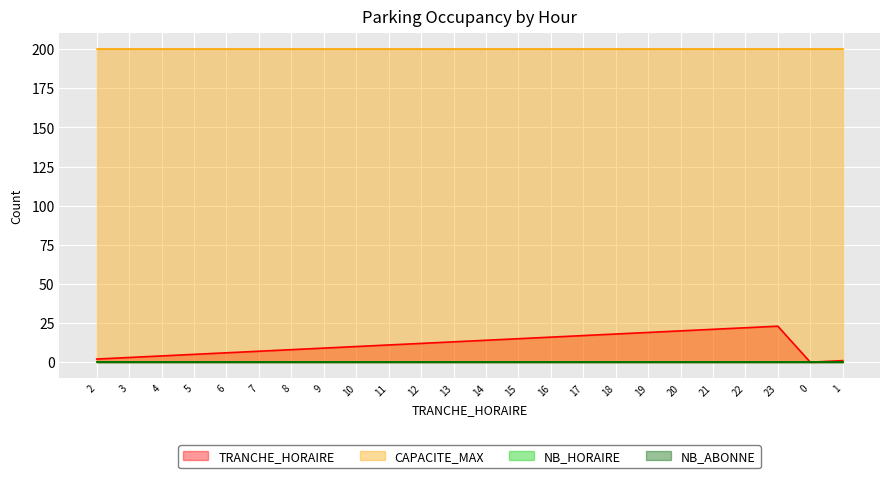

How many values in the TRANCHE_HORAIRE series exceed 12?

11